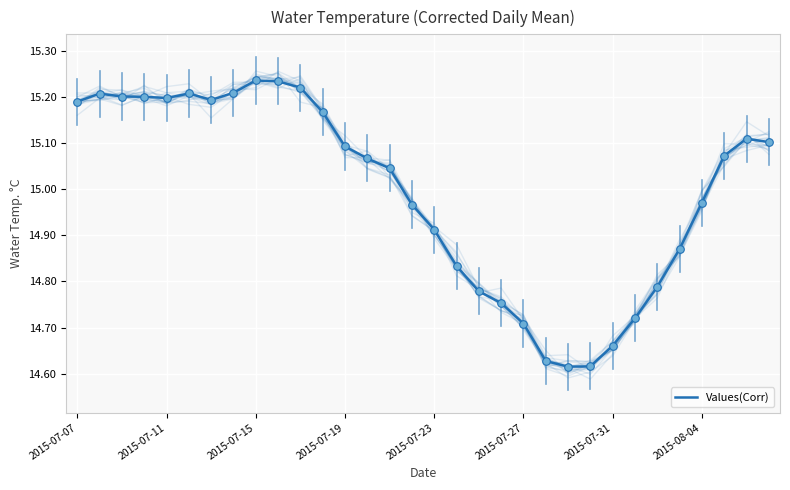

What is the ratio of the value at 8 to the value at 9?

1.0